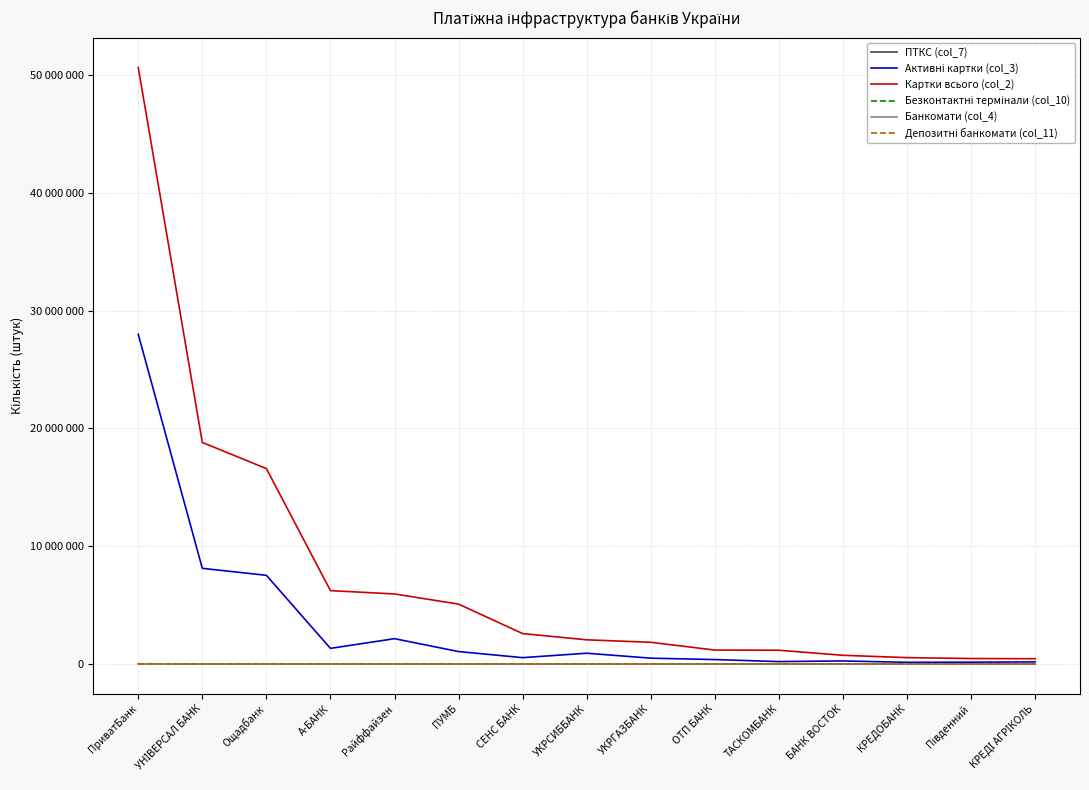

Does the chart display data point markers on the line(s)?

No